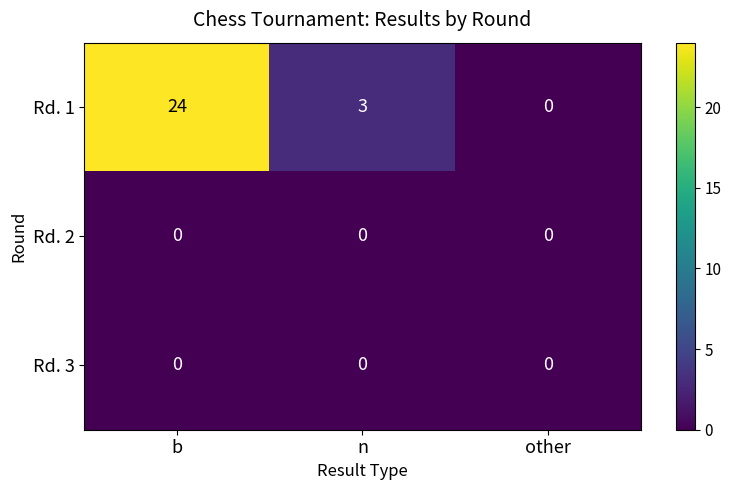

Rank the categories by Rd. 1 value from highest to lowest.

b, n, other